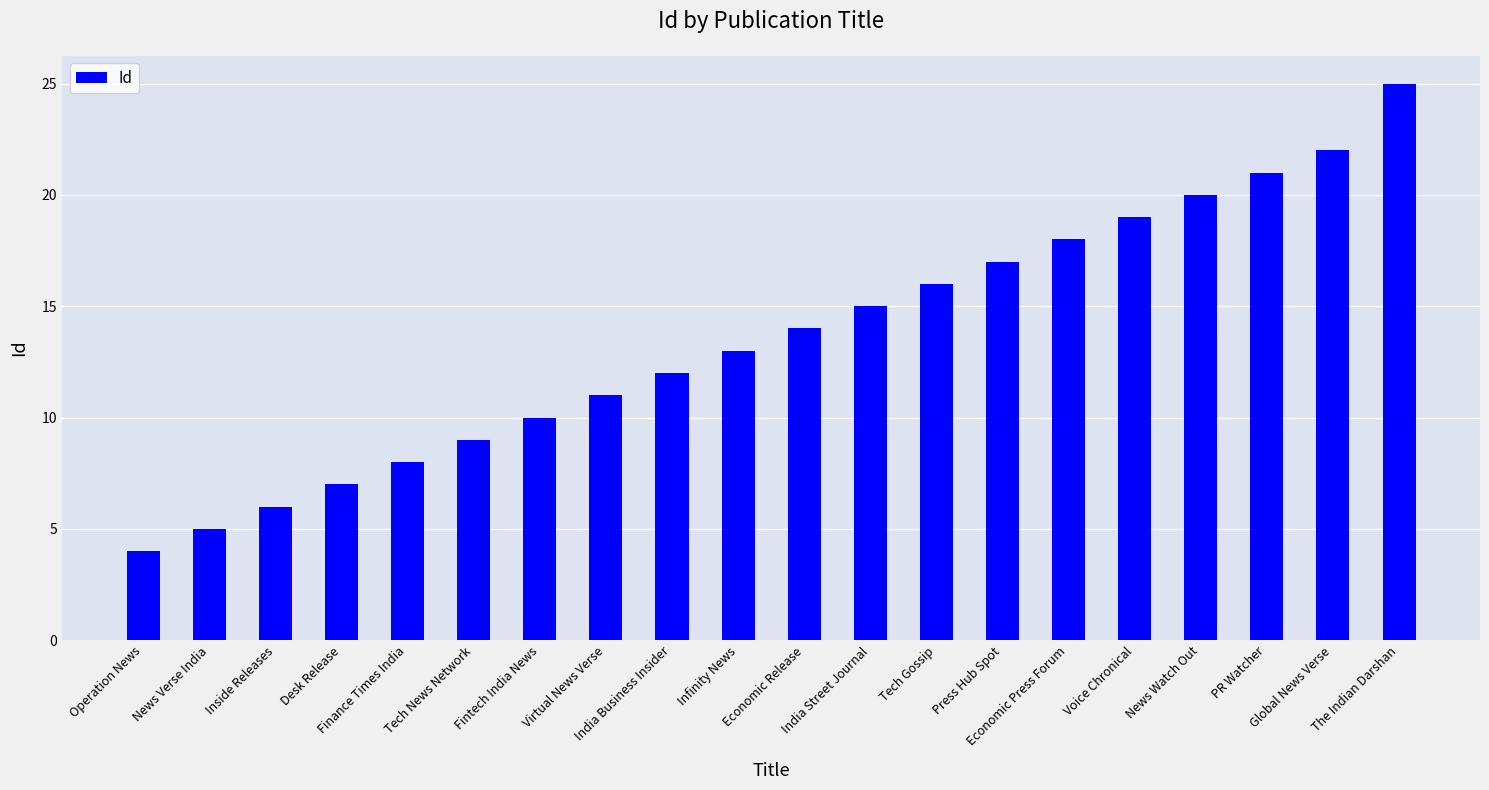

Which label corresponds to the smallest value in the chart?

Operation News